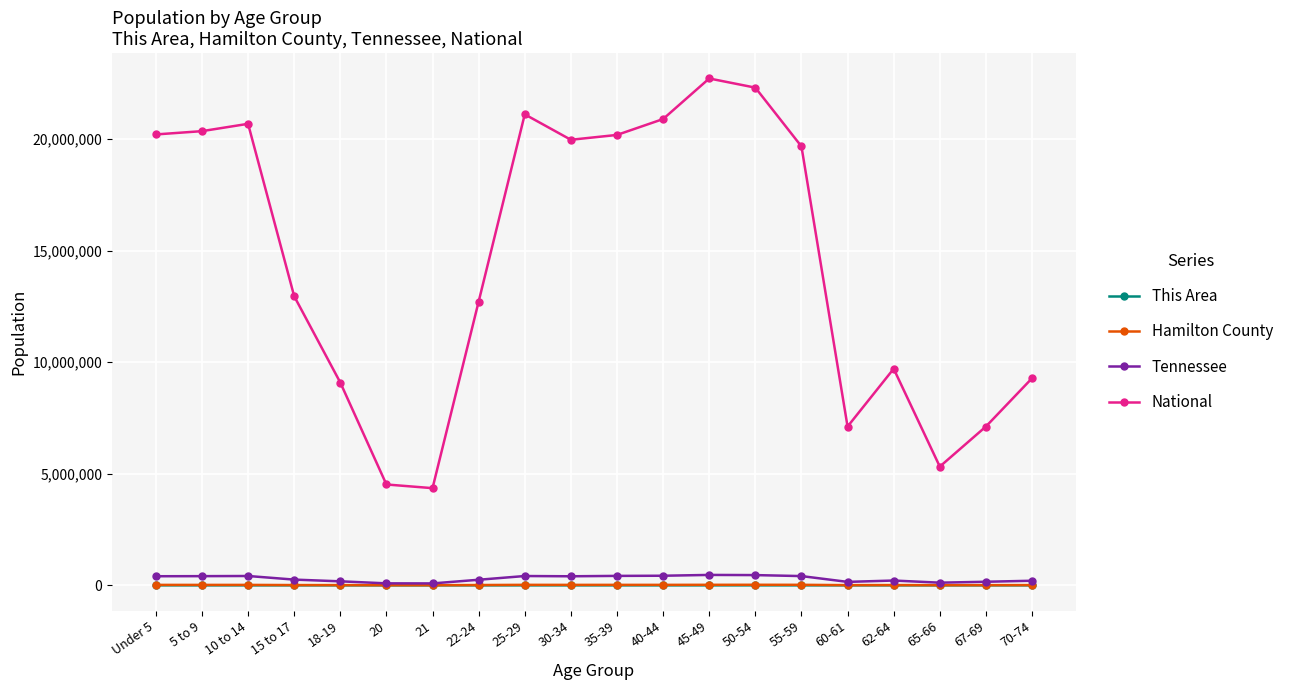

Which series has the largest total across all categories?

National